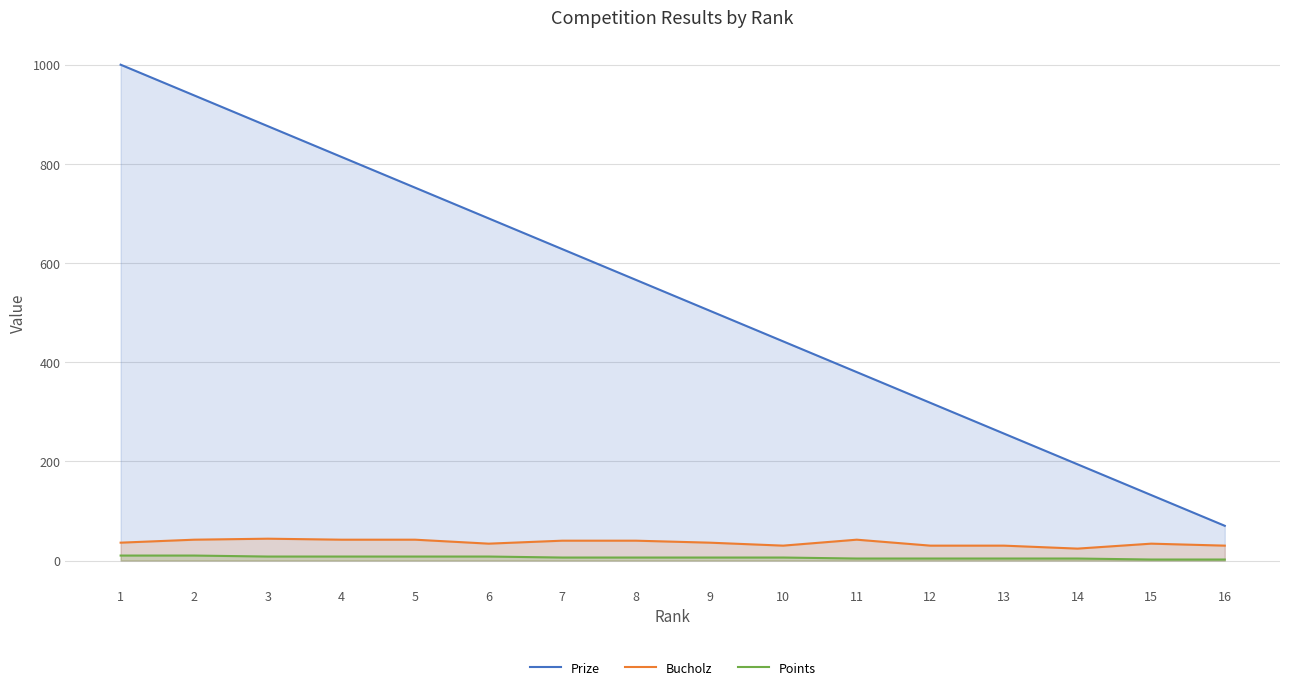

How many Bucholz values are between 30 and 42?

14